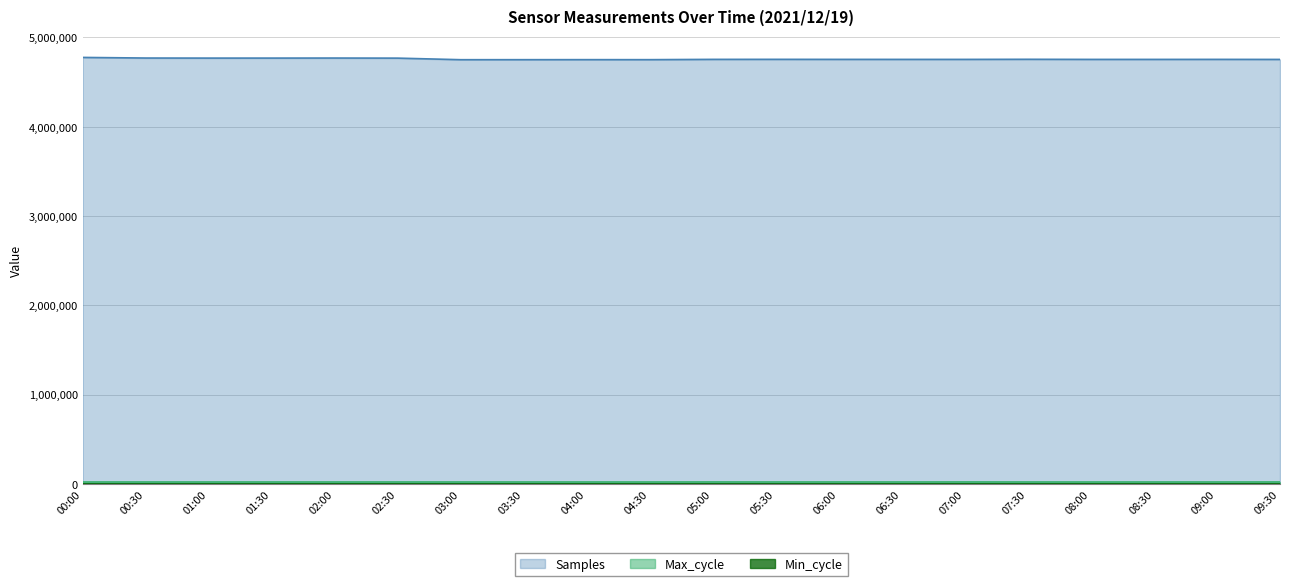

What is the minimum value for Samples?

4750993